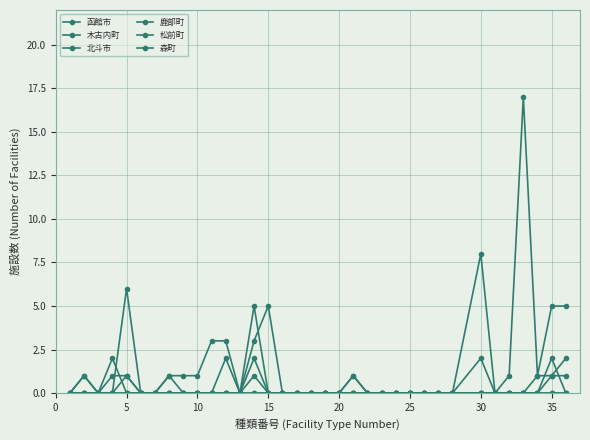

How many lines are shown in the chart?

6